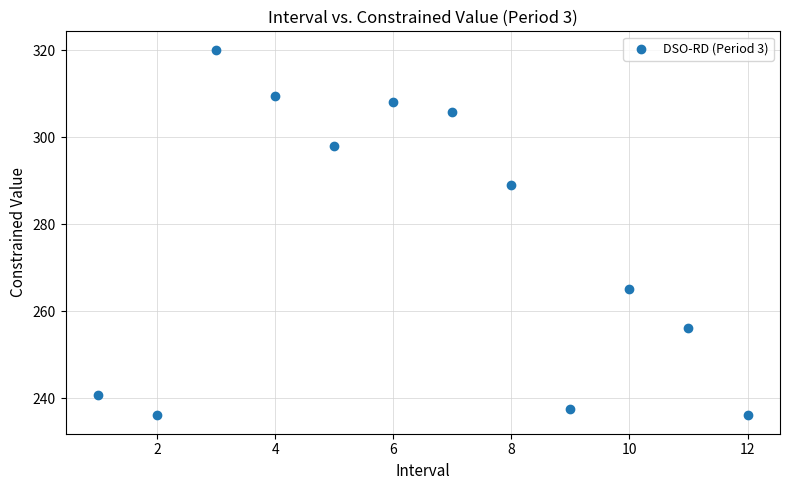

What is the range of X values (max minus min)?

11.0